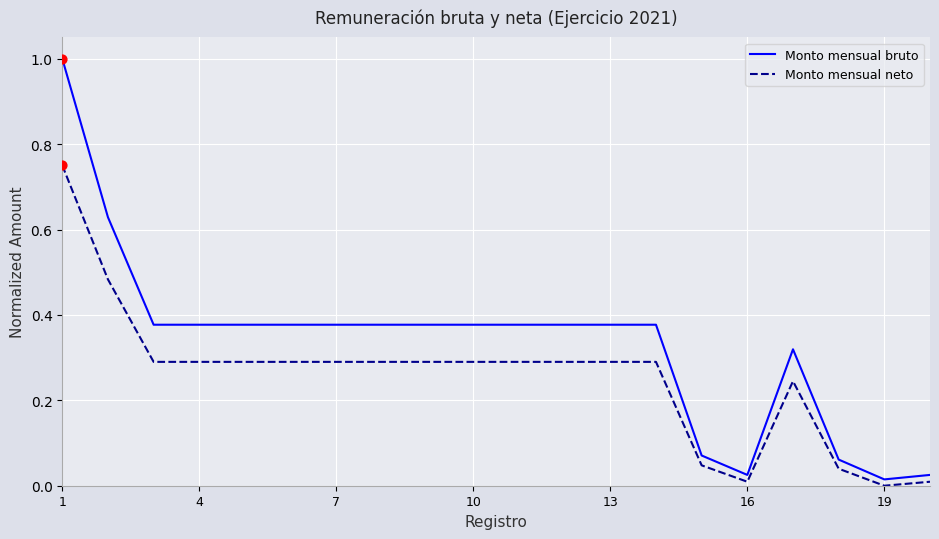

Which series has the largest total across all categories?

Monto mensual bruto